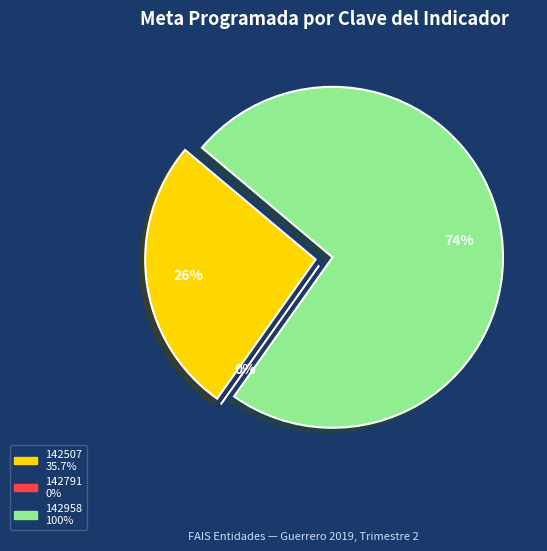

Does 142958 represent more than half of the total?

Yes